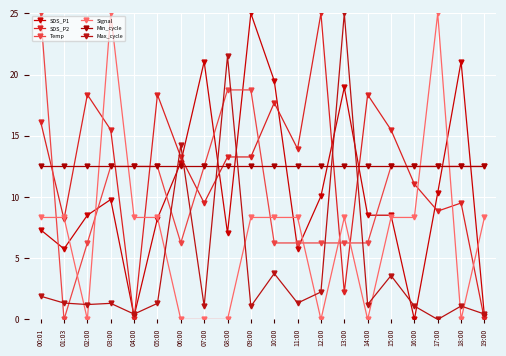

Which category has the lowest value across all series?

16:00